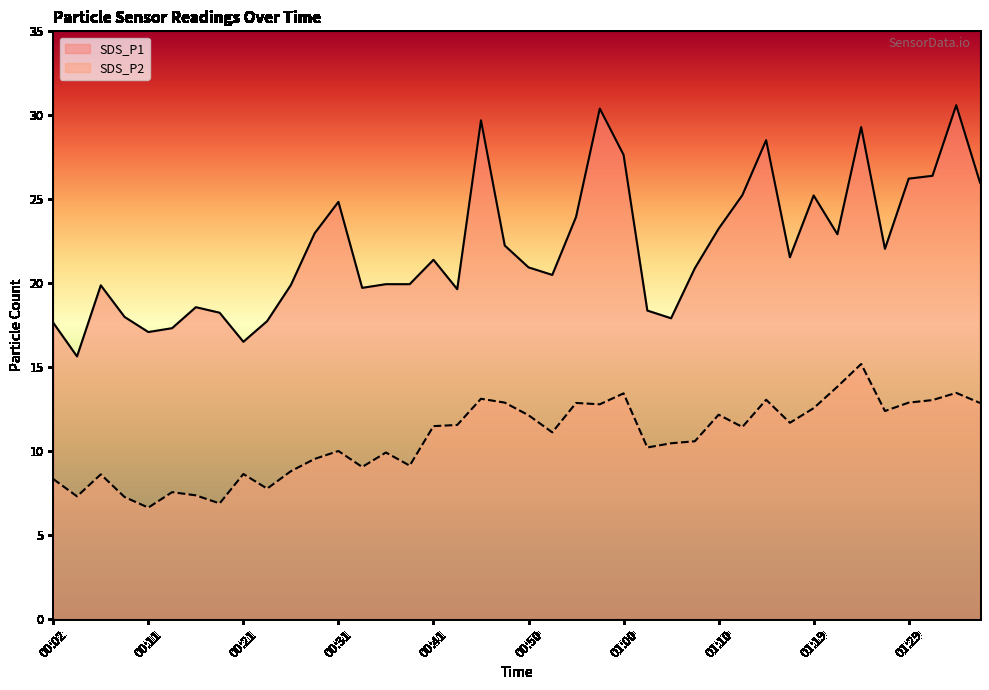

Reading left to right, list all the values displayed in this chart.

SDS_P1: 17.6	15.7	19.9	18.0	17.1	17.3	18.6	18.2	16.5	17.8	19.9	23.0	24.9	19.7	19.9	19.9	21.4	19.6	29.7	22.2	20.9	20.5	23.9	30.4	27.6	18.4	17.9	20.9	23.2	25.2	28.5	21.6	25.2	22.9	29.3	22.1	26.2	26.4	30.6	26.0
SDS_P2: 8.3	7.3	8.6	7.3	6.7	7.6	7.4	6.9	8.7	7.8	8.8	9.6	10.0	9.1	9.9	9.2	11.5	11.6	13.1	12.9	12.2	11.1	12.9	12.8	13.4	10.2	10.5	10.6	12.2	11.4	13.1	11.7	12.6	13.8	15.2	12.4	12.9	13.1	13.5	12.9